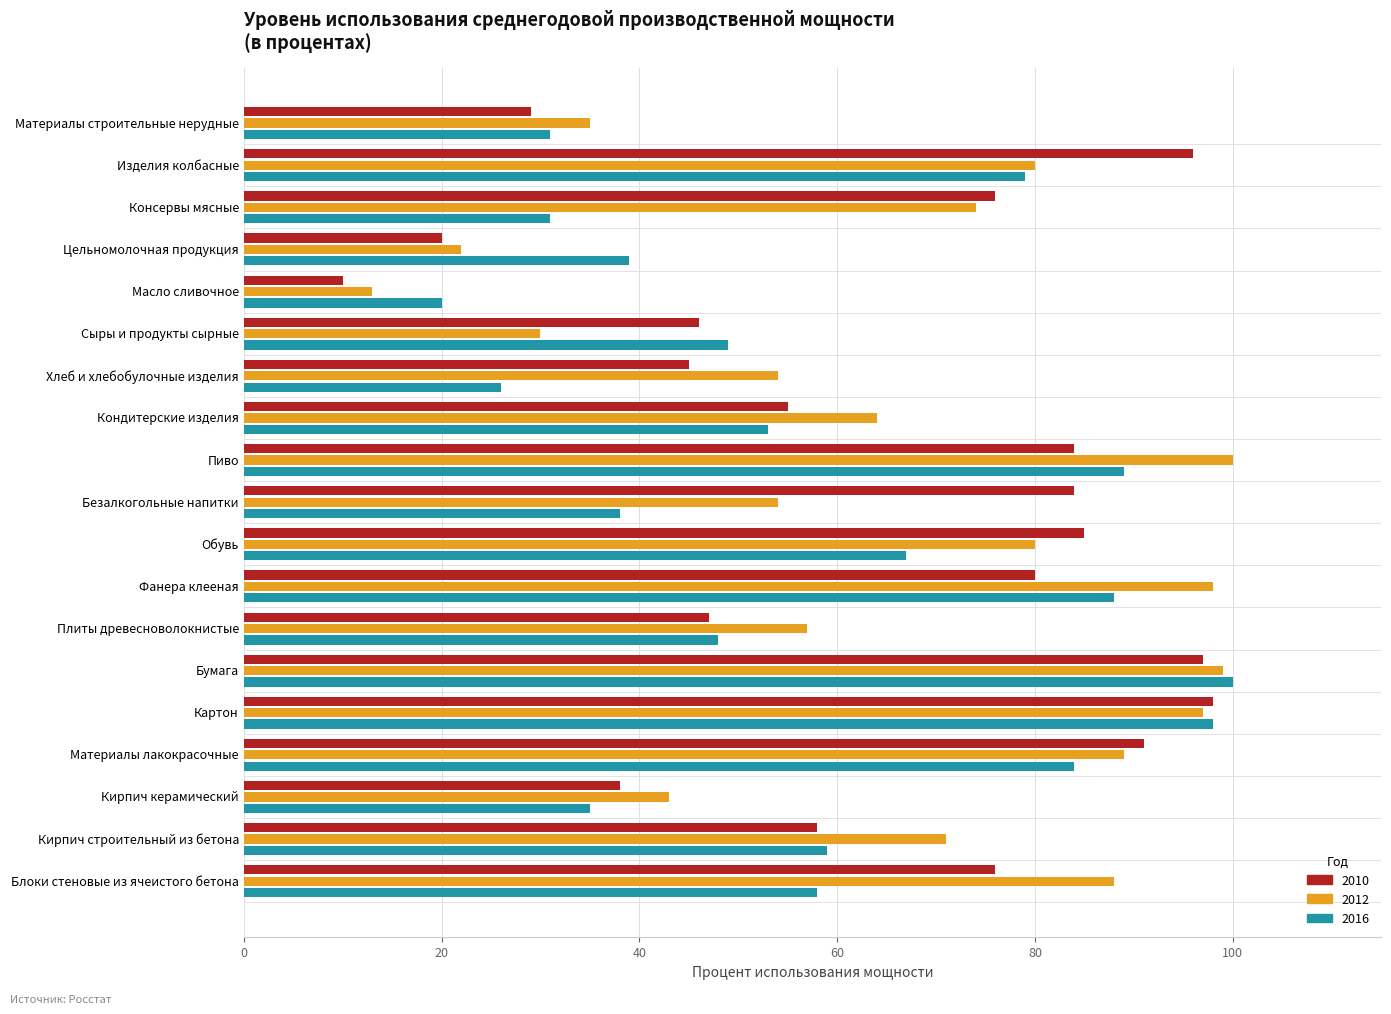

What is the sum of all 2012 values?

1248